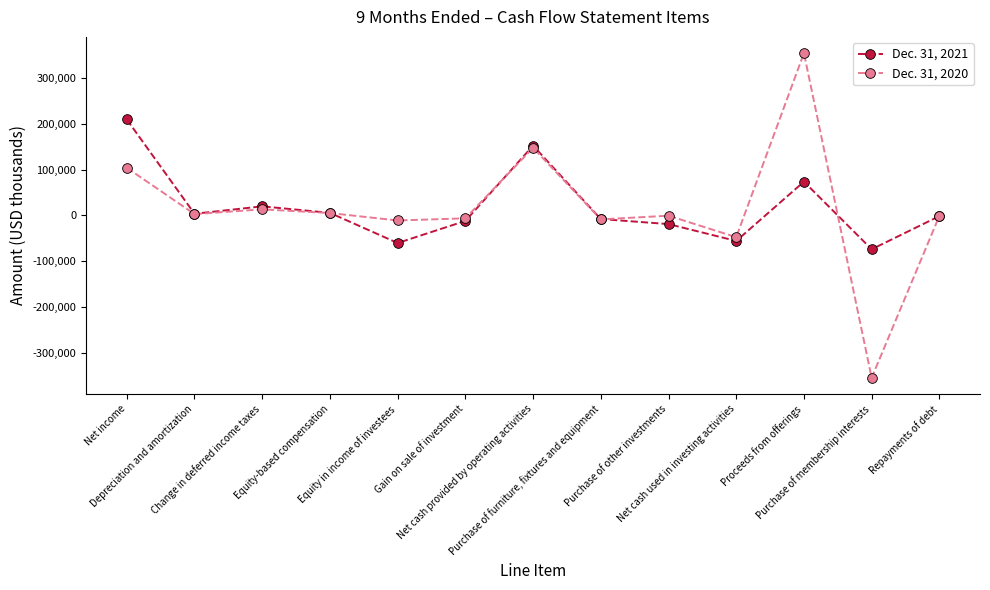

What is the difference between the Dec. 31, 2020 values at Change in deferred income taxes and Gain on sale of investment?

19611